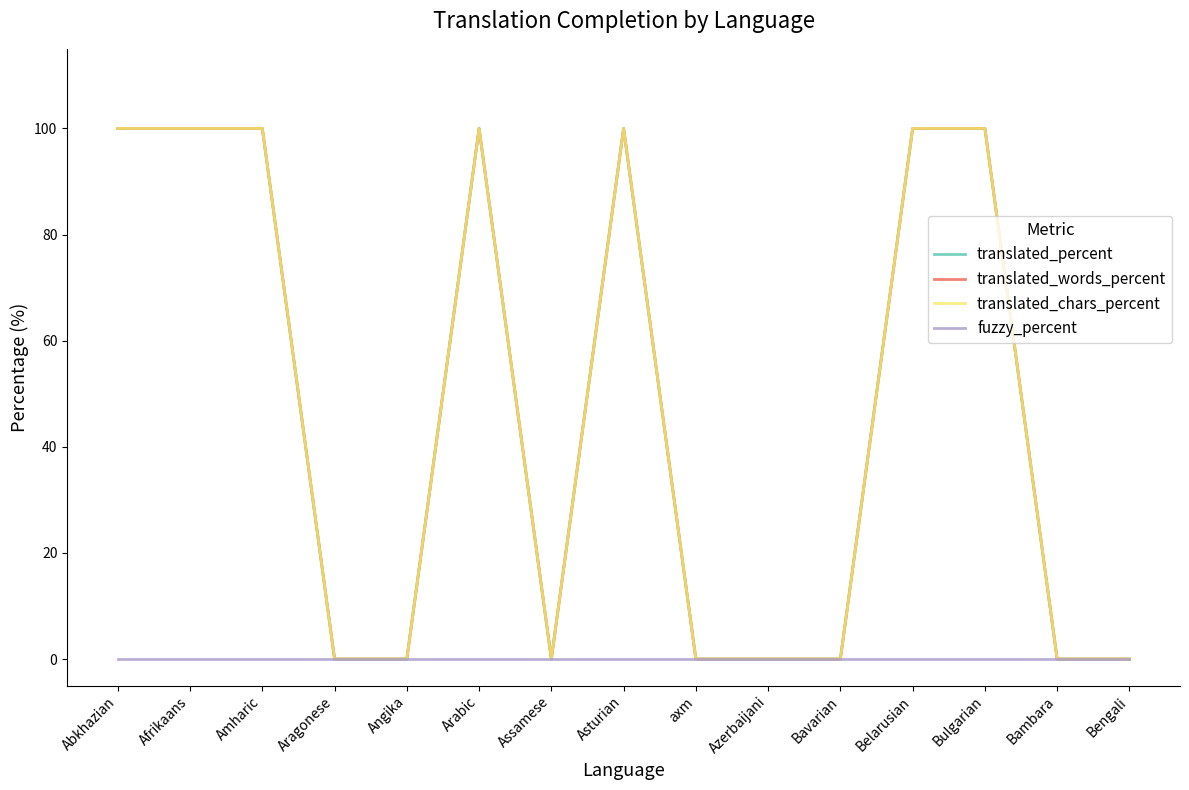

Is this an area chart (filled region under the line)?

No